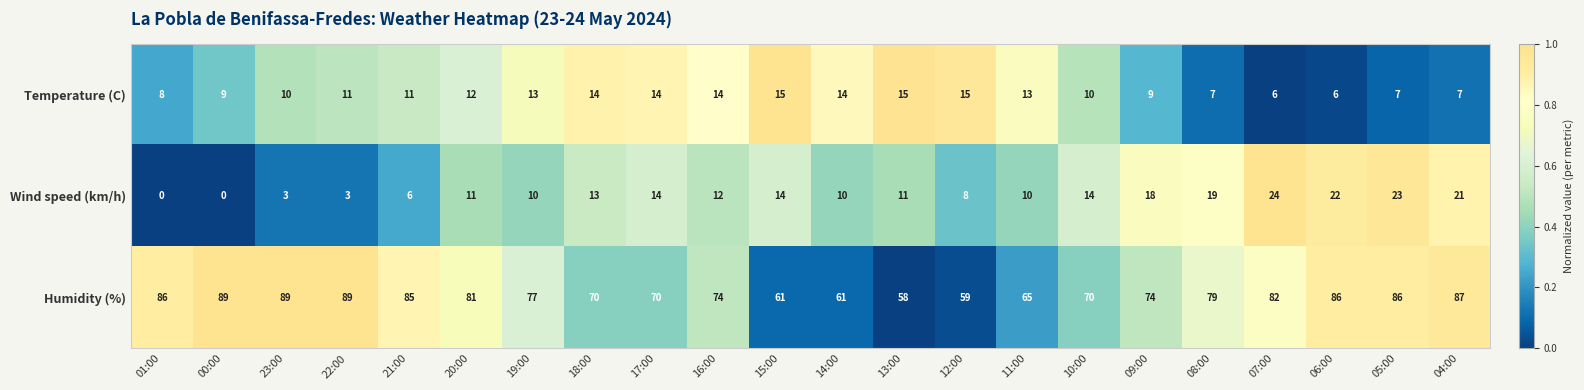

What is the maximum value shown in the chart?

89